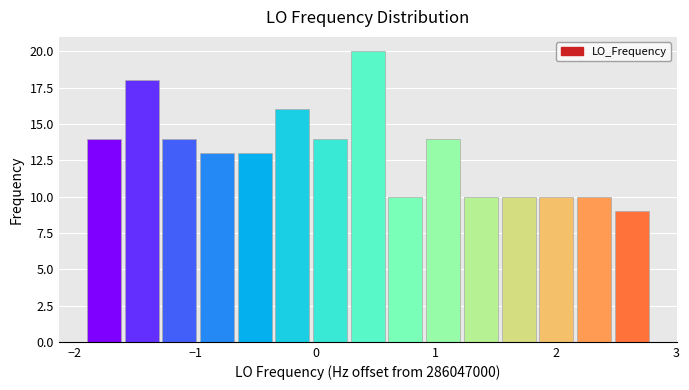

Read against the x-axis, roughly where is the centre of the tallest bar?

0.4